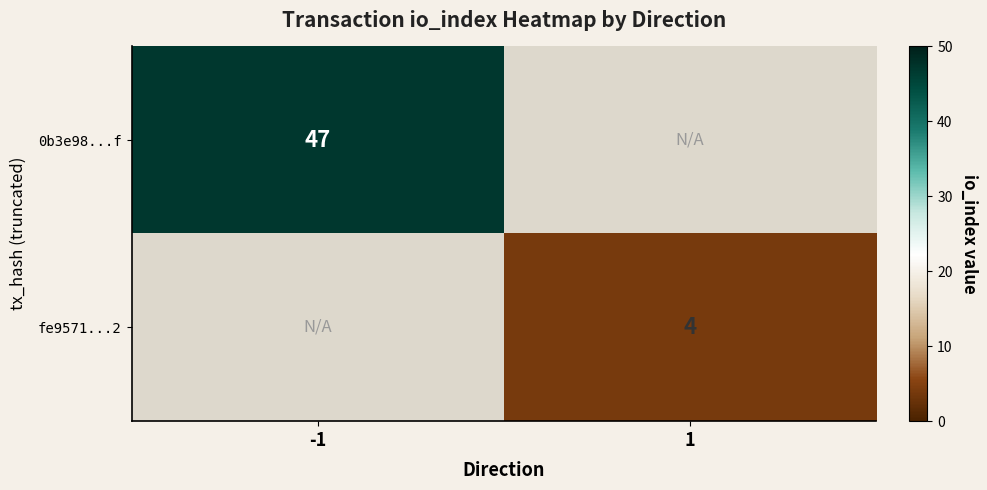

True or false: 0b3e98...f has a value of 47 at -1.

True